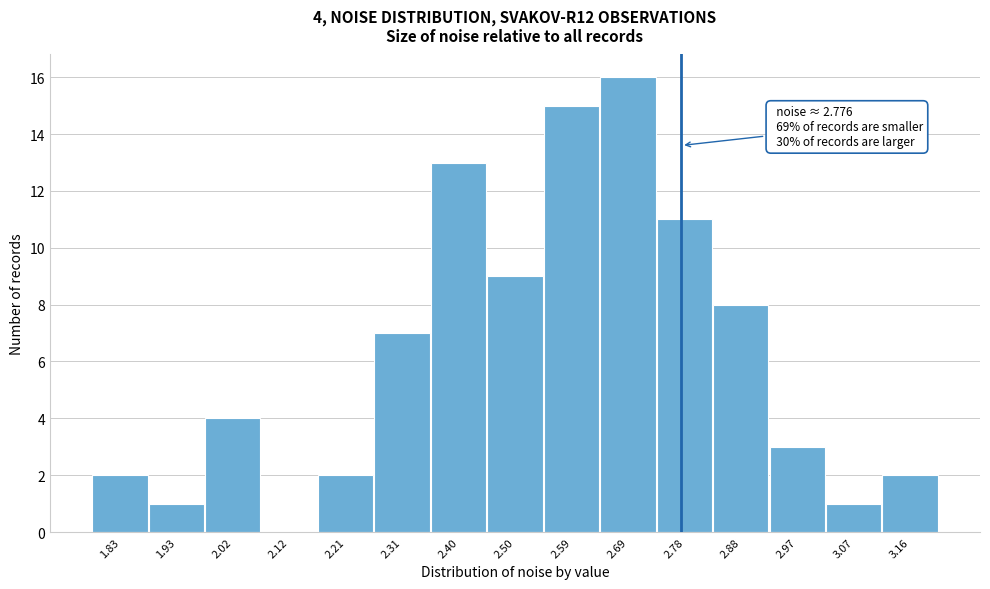

Over which range of the x-axis is the bar tallest?

2.64 to 2.73